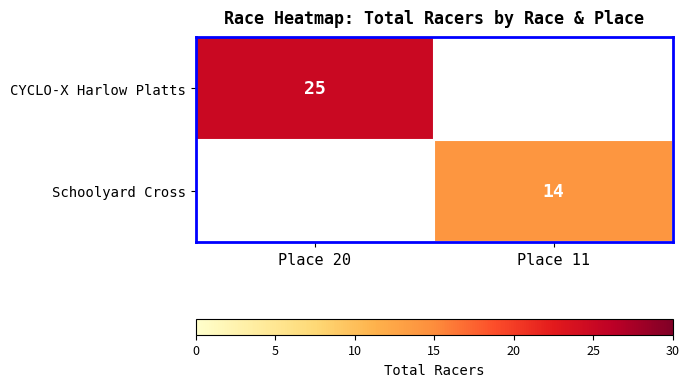

At how many categories does at least one series exceed 17?

1